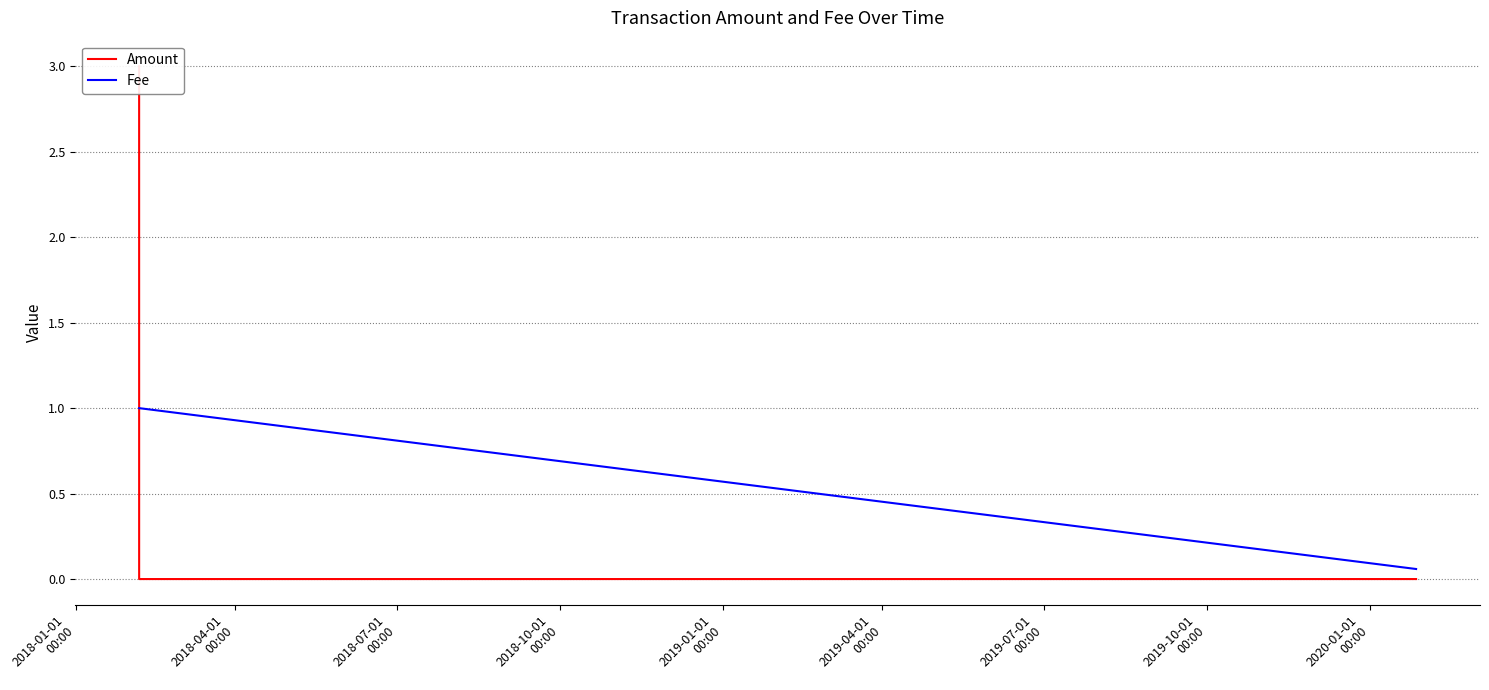

The value of Amount at 2018-10-01
00:00 is -1.6. True or false?

False